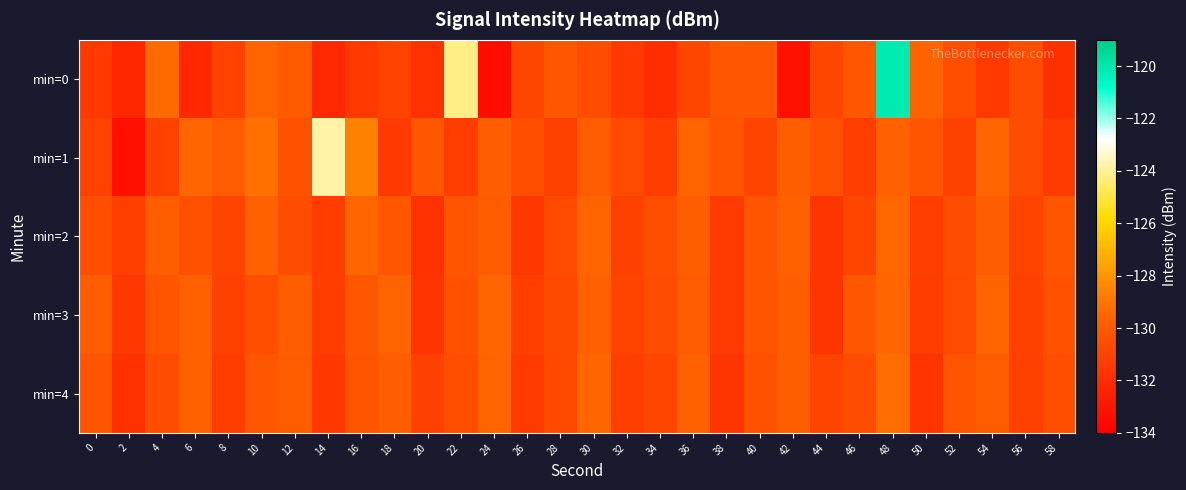

Reading left to right, what are all the values shown in this chart?

min=0: 0=-131.5	2=-132.3	4=-129.3	6=-132.2	8=-131.0	10=-129.6	12=-130.0	14=-132.2	16=-131.4	18=-131.0	20=-131.8	22=-124.2	24=-133.3	26=-130.9	28=-130.1	30=-130.6	32=-131.4	34=-132.0	36=-130.9	38=-130.2	40=-130.1	42=-133.2	44=-130.9	46=-130.1	48=-120.2	50=-129.7	52=-130.5	54=-131.4	56=-130.6	58=-131.9
min=1: 0=-131.0	2=-133.3	4=-131.0	6=-129.5	8=-130.0	10=-129.2	12=-130.3	14=-123.8	16=-128.7	18=-131.4	20=-130.1	22=-131.2	24=-129.8	26=-130.5	28=-131.1	30=-129.9	32=-130.7	34=-131.3	36=-129.6	38=-130.2	40=-131.0	42=-129.8	44=-130.4	46=-131.2	48=-129.7	50=-130.3	52=-131.1	54=-129.5	56=-130.6	58=-131.4
min=2: 0=-130.5	2=-131.2	4=-129.8	6=-130.4	8=-131.0	10=-129.7	12=-130.6	14=-131.3	16=-129.5	18=-130.1	20=-131.8	22=-130.3	24=-129.9	26=-131.5	28=-130.7	30=-129.6	32=-131.1	34=-130.5	36=-129.8	38=-131.4	40=-130.2	42=-129.7	44=-131.6	46=-130.9	48=-129.4	50=-131.2	52=-130.6	54=-129.8	56=-131.0	58=-130.3
min=3: 0=-129.9	2=-131.5	4=-130.3	6=-129.7	8=-131.1	10=-130.5	12=-129.8	14=-131.3	16=-130.1	18=-129.6	20=-131.7	22=-130.4	24=-129.5	26=-131.2	28=-130.8	30=-129.7	32=-131.0	34=-130.6	36=-129.9	38=-131.4	40=-130.2	42=-129.8	44=-131.6	46=-130.1	48=-129.5	50=-131.3	52=-130.7	54=-129.6	56=-131.1	58=-130.4
min=4: 0=-130.2	2=-131.8	4=-130.6	6=-129.7	8=-131.3	10=-130.1	12=-129.9	14=-131.5	16=-130.3	18=-129.8	20=-131.1	22=-130.5	24=-129.6	26=-131.4	28=-130.8	30=-129.5	32=-131.2	34=-130.9	36=-129.7	38=-131.6	40=-130.4	42=-129.8	44=-131.0	46=-130.6	48=-129.3	50=-131.7	52=-130.2	54=-129.9	56=-131.1	58=-130.5